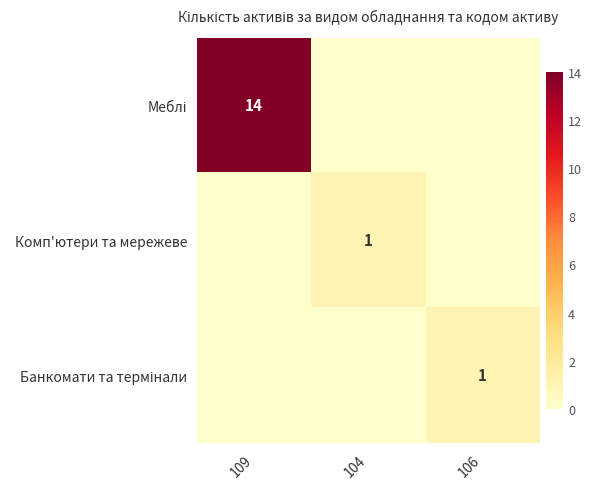

True or false: Комп'ютери та мережеве has a value of 0 at 106.

True